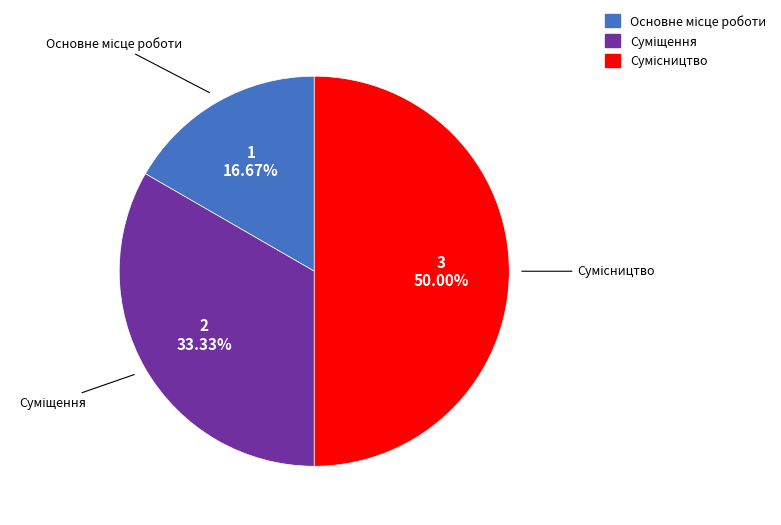

Combined, what portion of the pie is Суміщення and Сумісництво?

83.3%